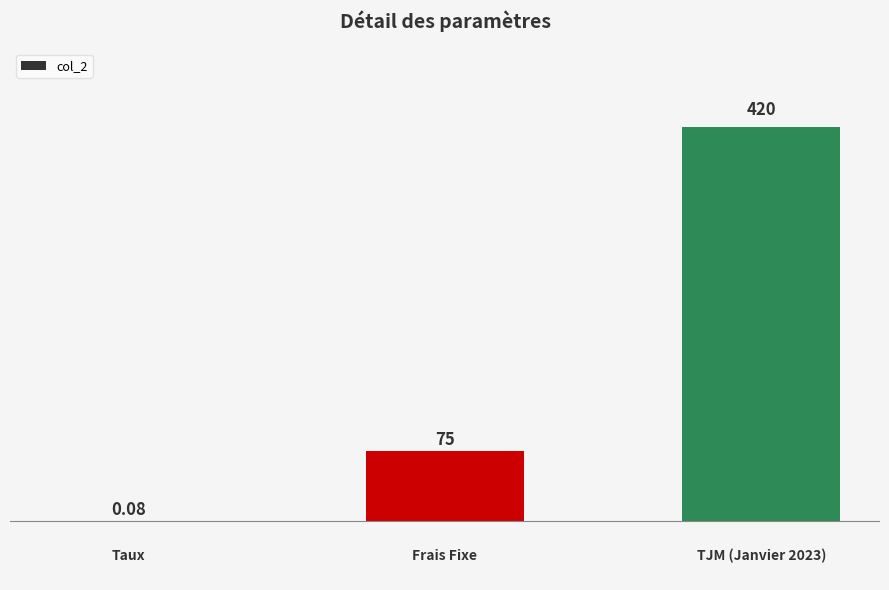

Reading left to right, what are all the values shown in this chart?

0.1	75.0	420.0